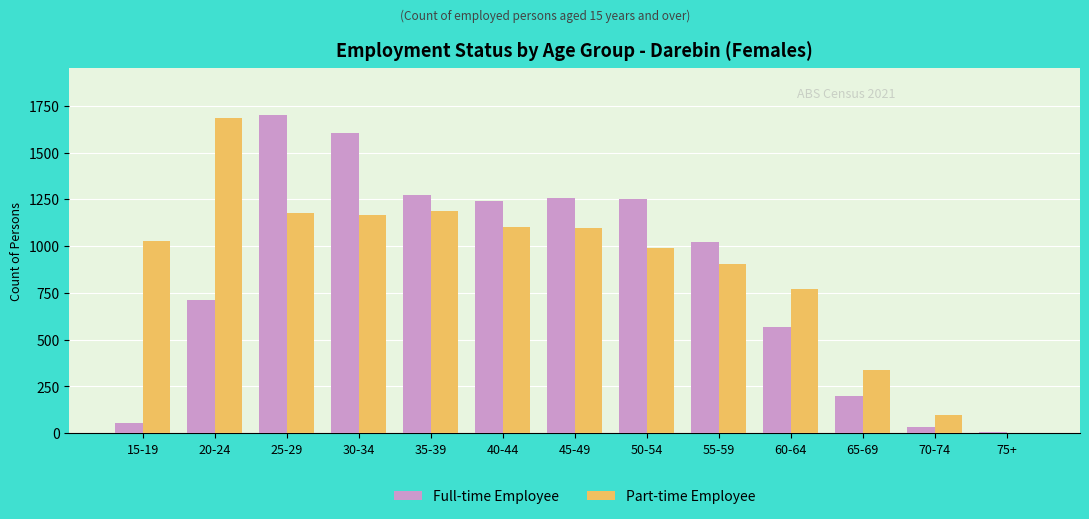

Which series changed the most between 20-24 and 75+?

Part-time Employee